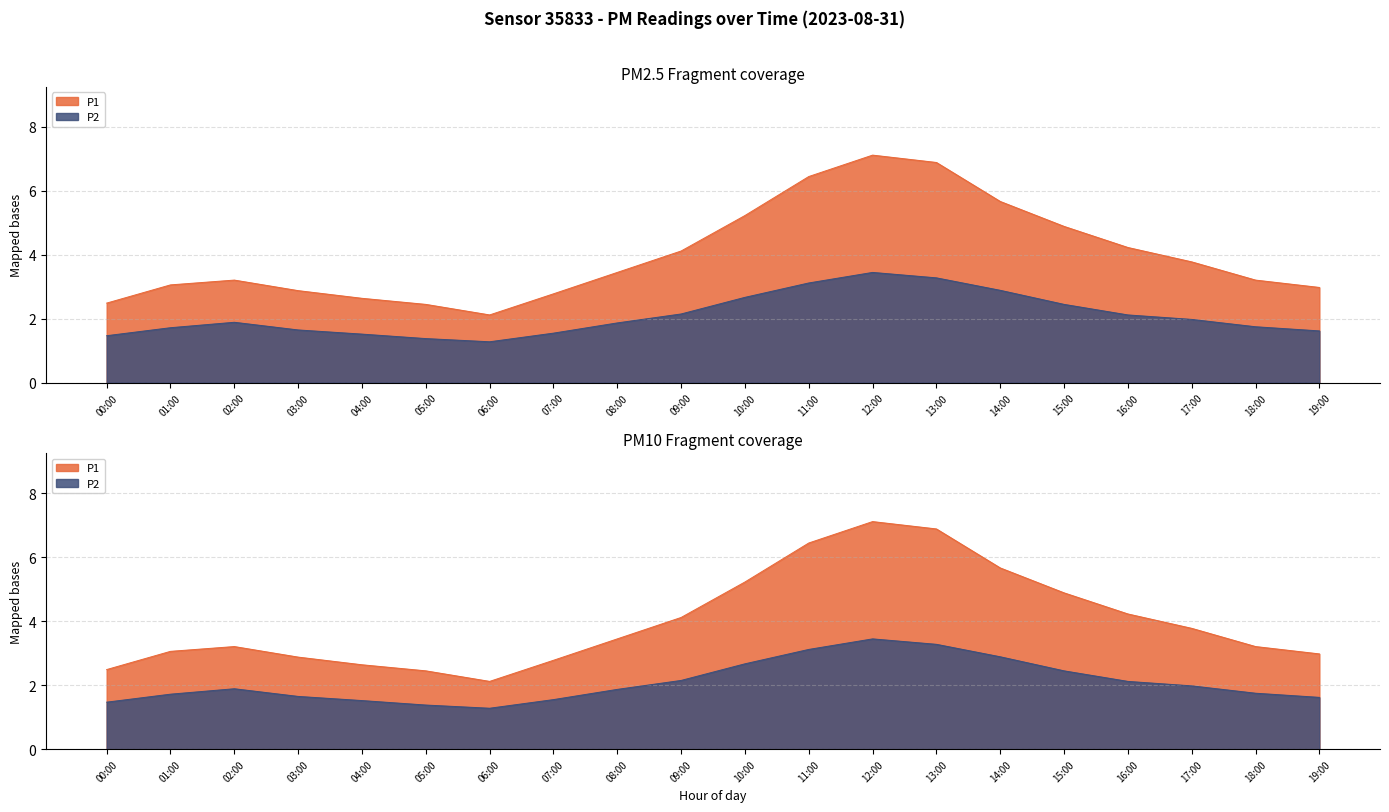

Is the value of P1 at 03:00 greater than the value of P2 at 11:00?

No